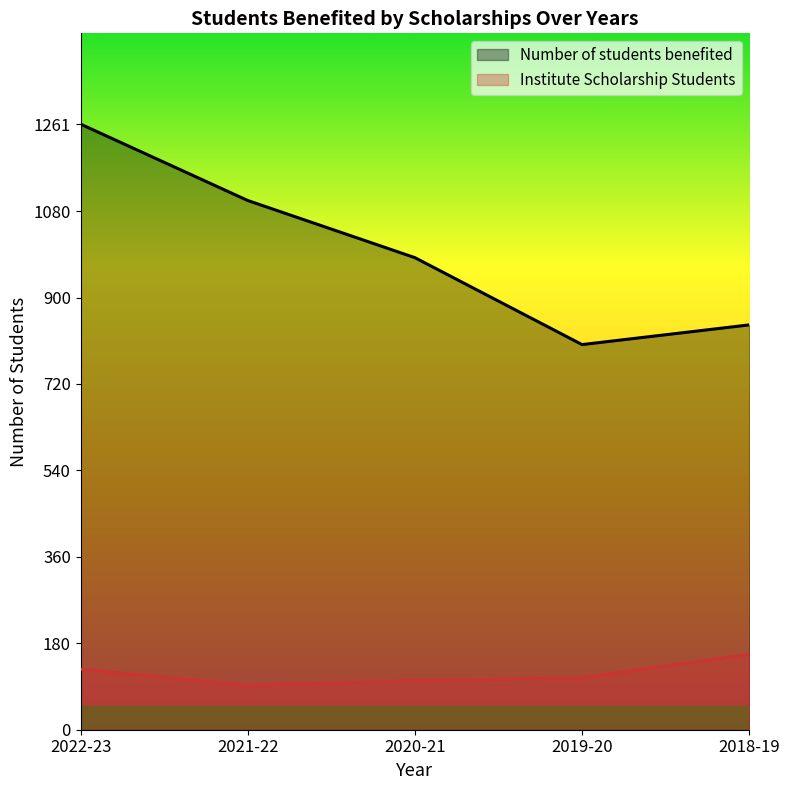

List the series in order of their peak value, highest first.

Number of students benefited, Institute Scholarship Students